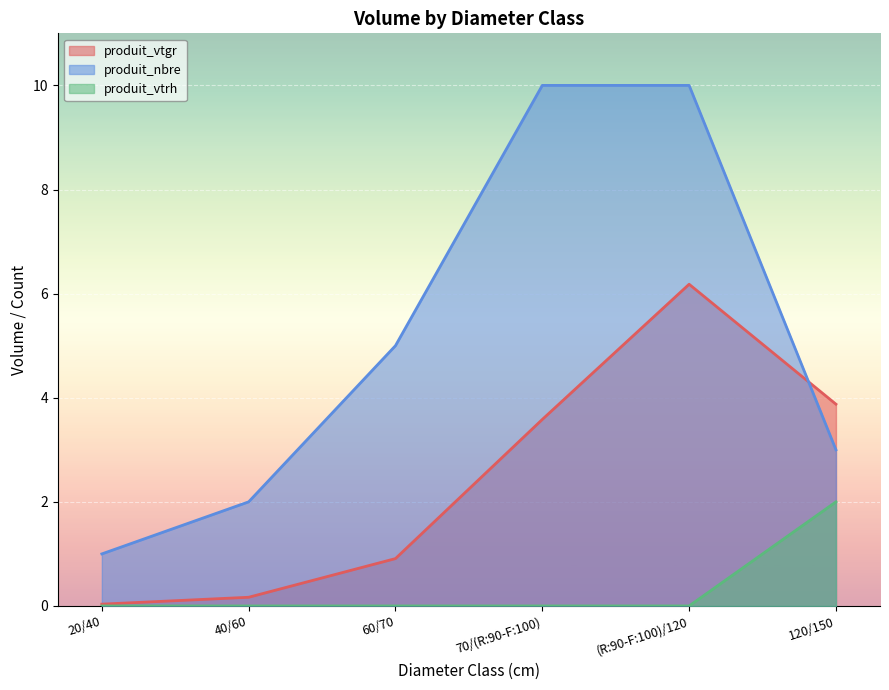

Is it true that produit_vtgr equals 1.2 at 70/(R:90-F:100)?

False